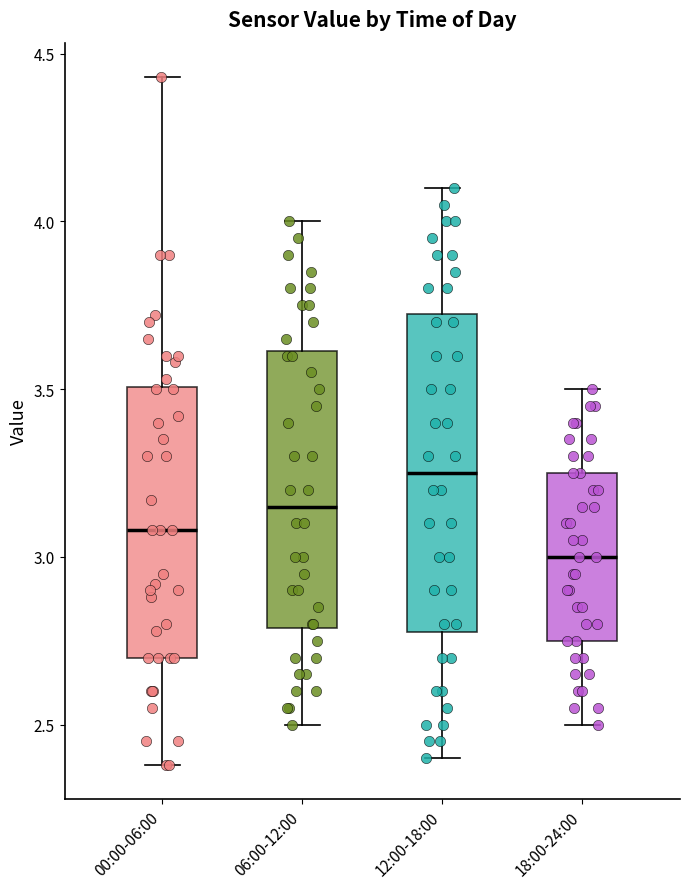

Comparing the boxes themselves (not the whiskers), which one is the tallest?

12:00-18:00